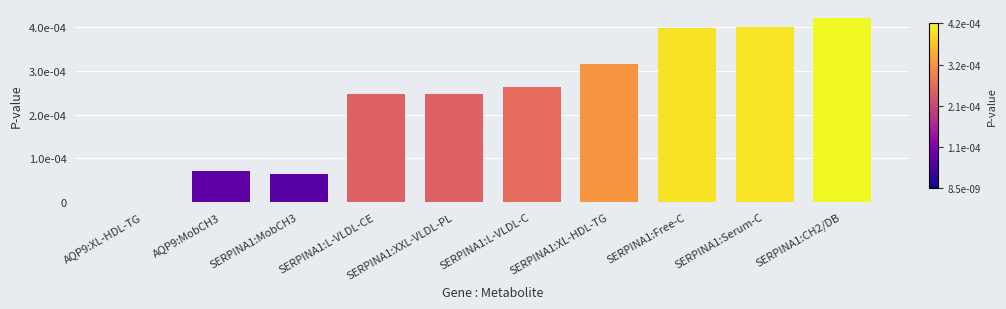

The chart shows a value of 0.0 at SERPINA1:CH2/DB. True or false?

False